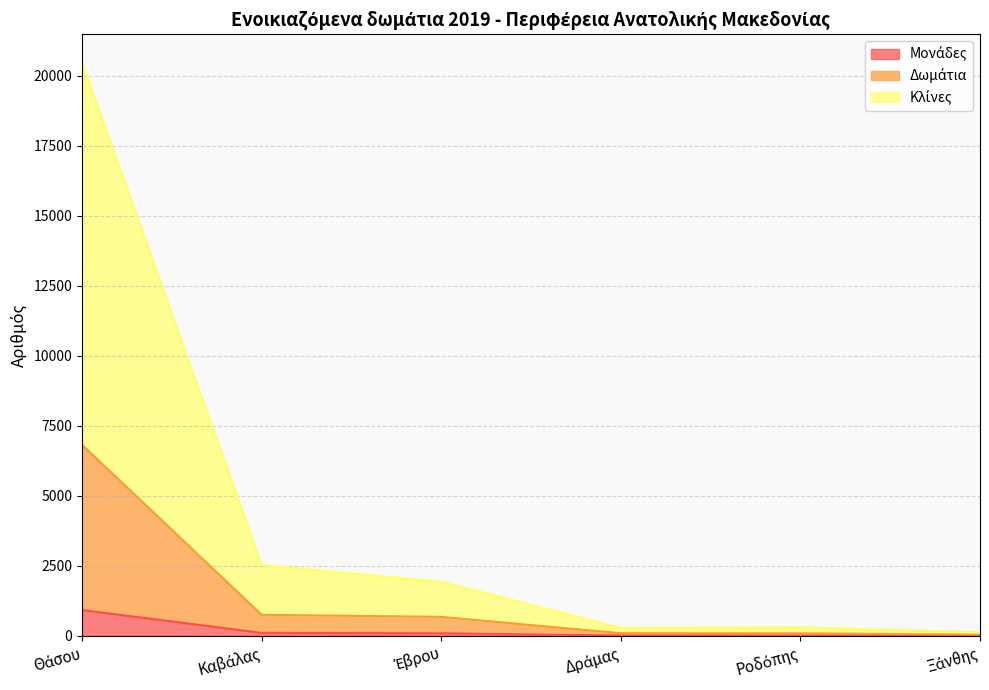

True or false: Μονάδες and Κλίνες cross at least once.

False